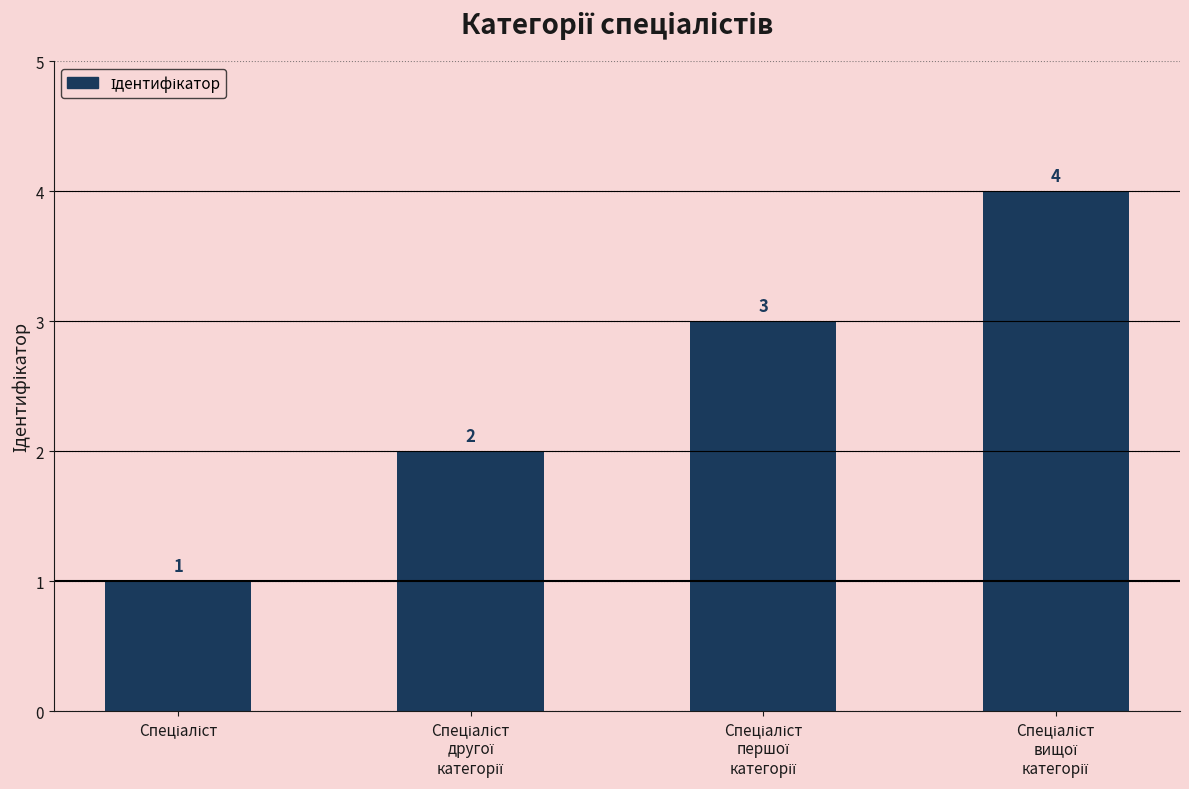

What is the value of the 4th bar from the left?

4